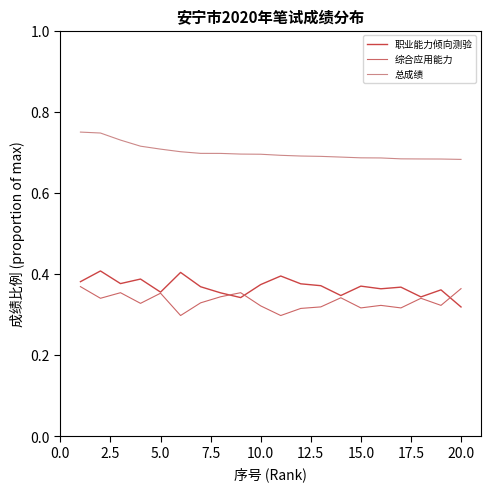

Which series has the largest total across all categories?

总成绩